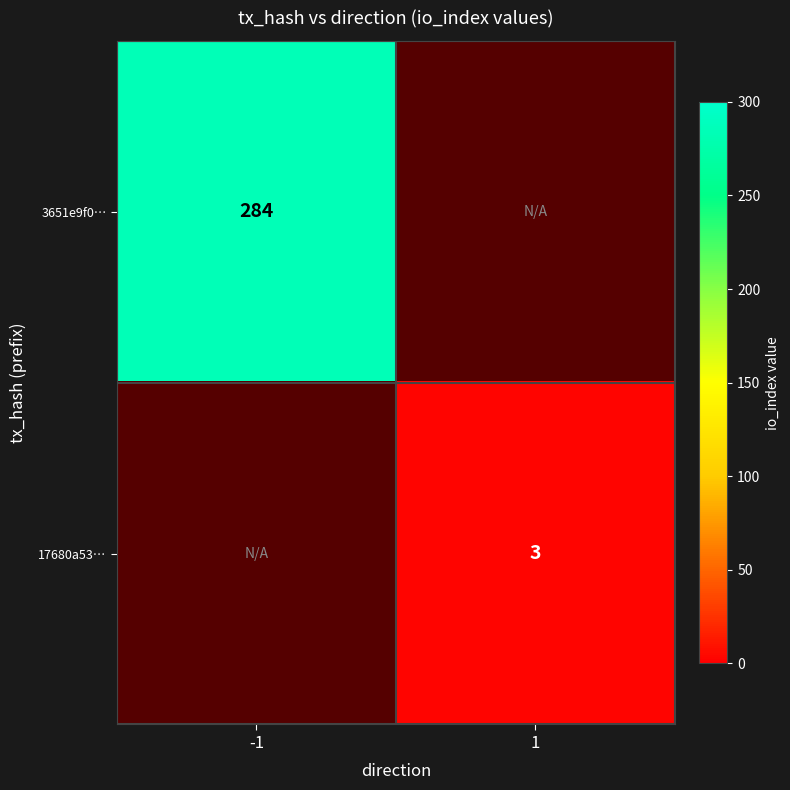

Is it true that 17680a53… equals 4 at 1?

False